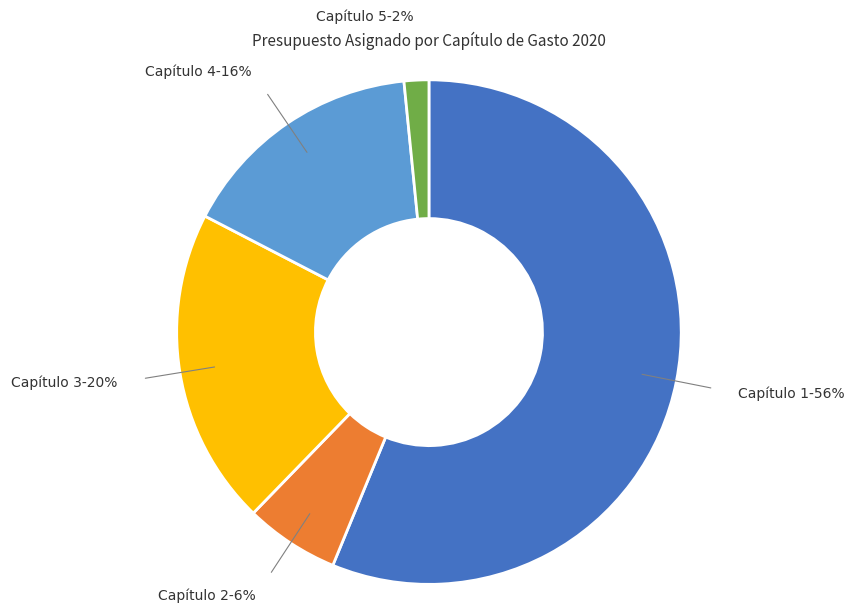

Approximately how many times larger is the value at Capítulo 5 compared to Capítulo 2?

0.3